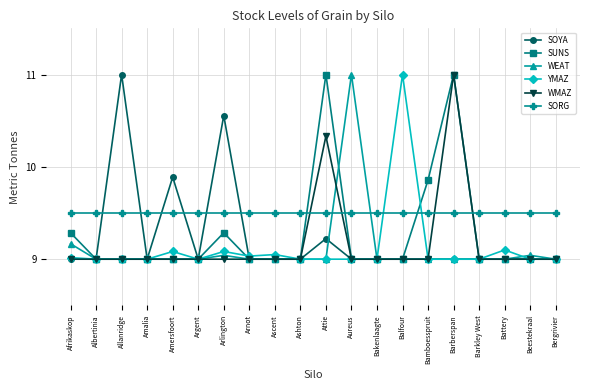

True or false: SUNS has more than 0 interior local peaks.

True